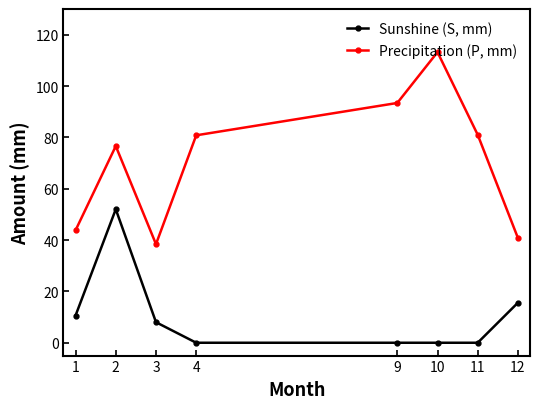

Count the number of data series in this chart.

2